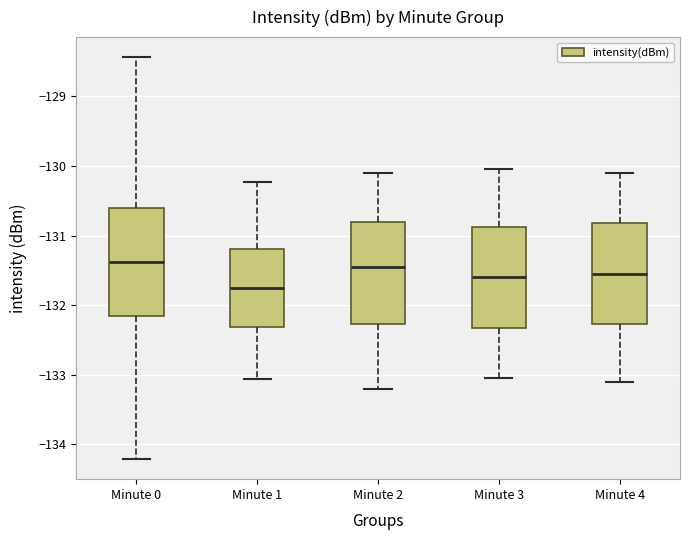

Reading left to right, read every box against the y-axis: the position of its median line, the range the box covers, and the ends of its whiskers. The values are not printed on the chart, so give them approximately, as read against the axis.

Minute 0: median -131.4, box -132.2 to -130.6, whiskers -134.2 to -128.4
Minute 1: median -131.8, box -132.3 to -131.2, whiskers -133.1 to -130.2
Minute 2: median -131.4, box -132.3 to -130.8, whiskers -133.2 to -130.1
Minute 3: median -131.6, box -132.3 to -130.9, whiskers -133.0 to -130.0
Minute 4: median -131.5, box -132.3 to -130.8, whiskers -133.1 to -130.1